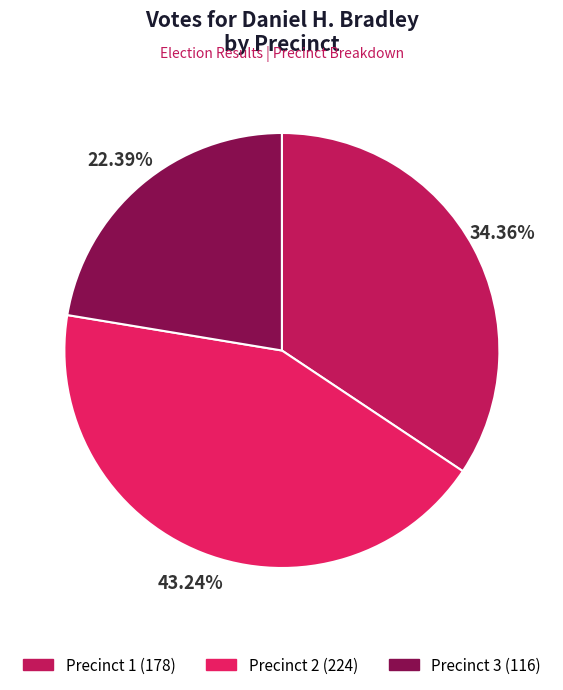

To the nearest percent, what is the difference between the largest and smallest slice percentages?

21%